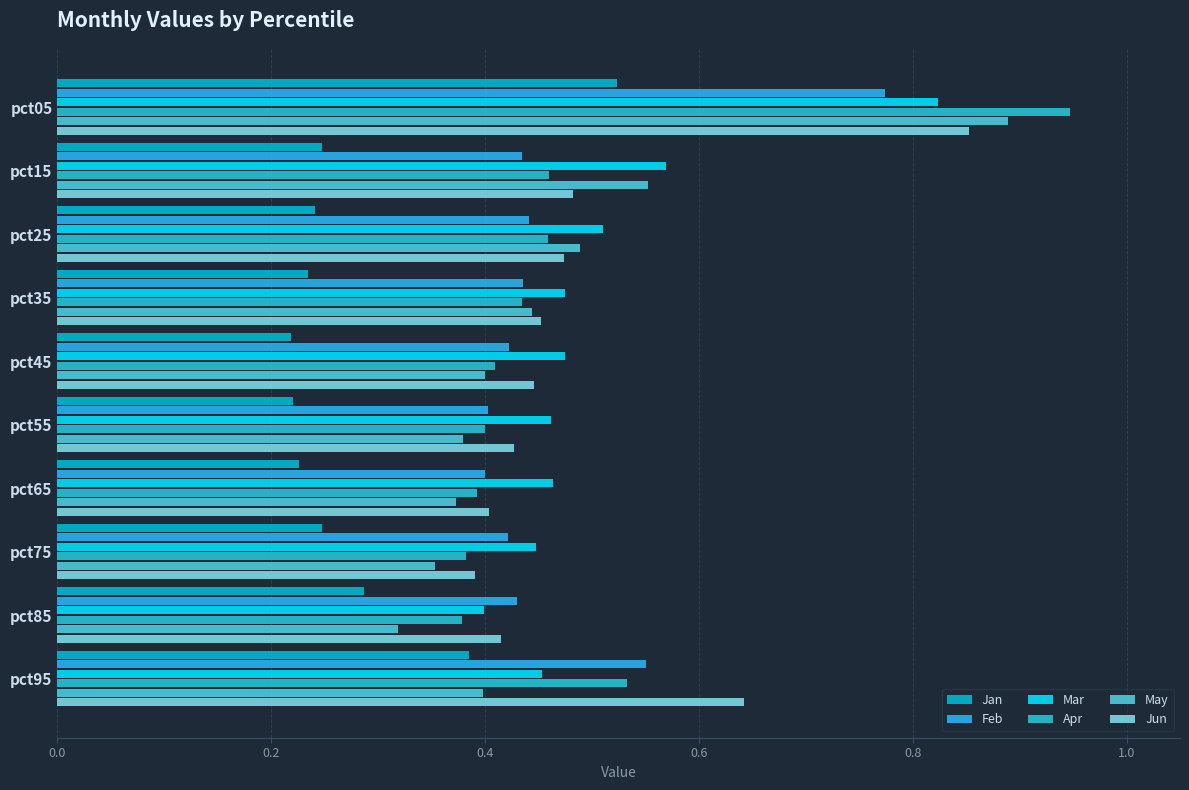

Count the number of categories in the chart.

10